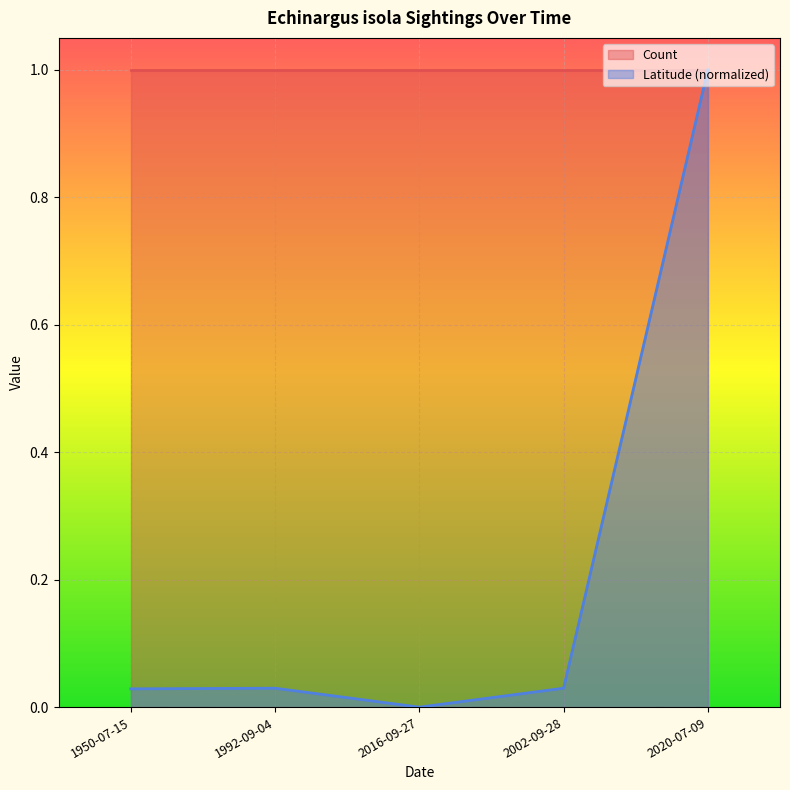

Which category has the lowest value across all series?

2016-09-27